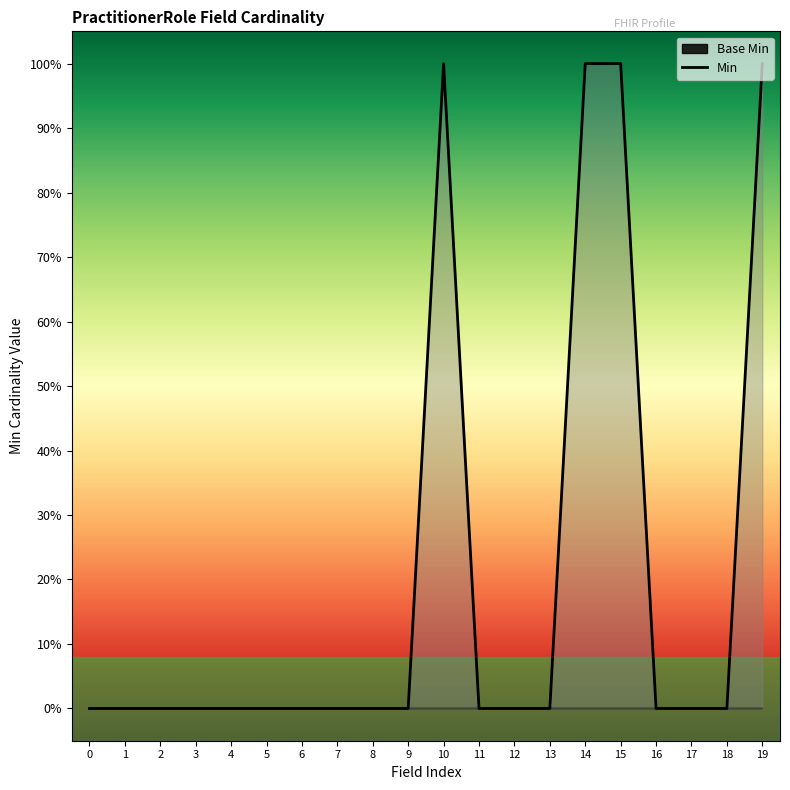

What is the difference between the maximum and minimum values?

1